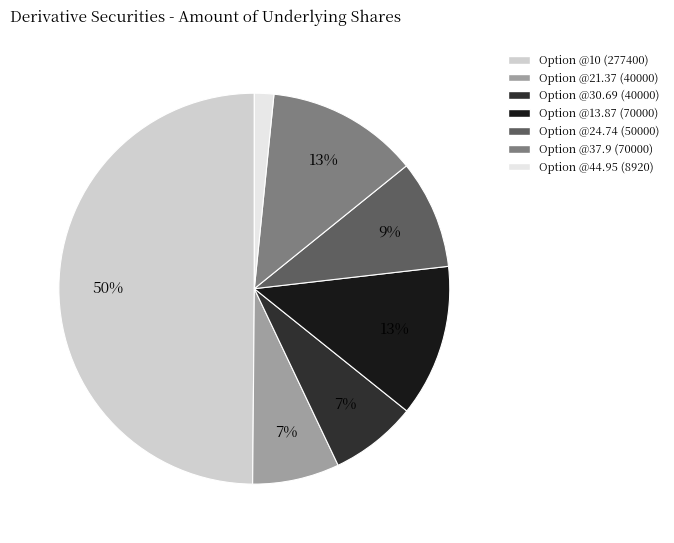

To the nearest percent, what portion does Option @10 (277400) represent?

50%